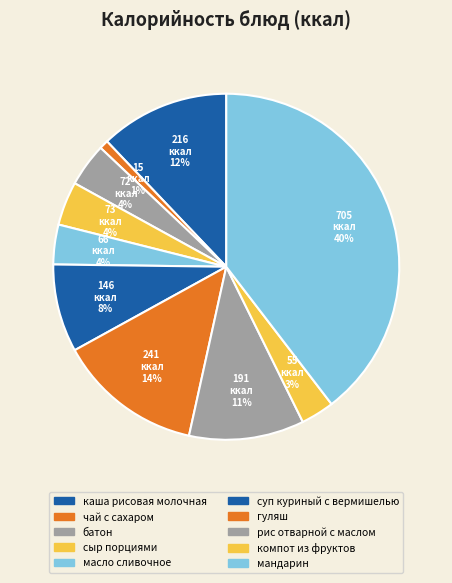

Approximately how many times larger is the value at батон compared to чай с сахаром?

4.8